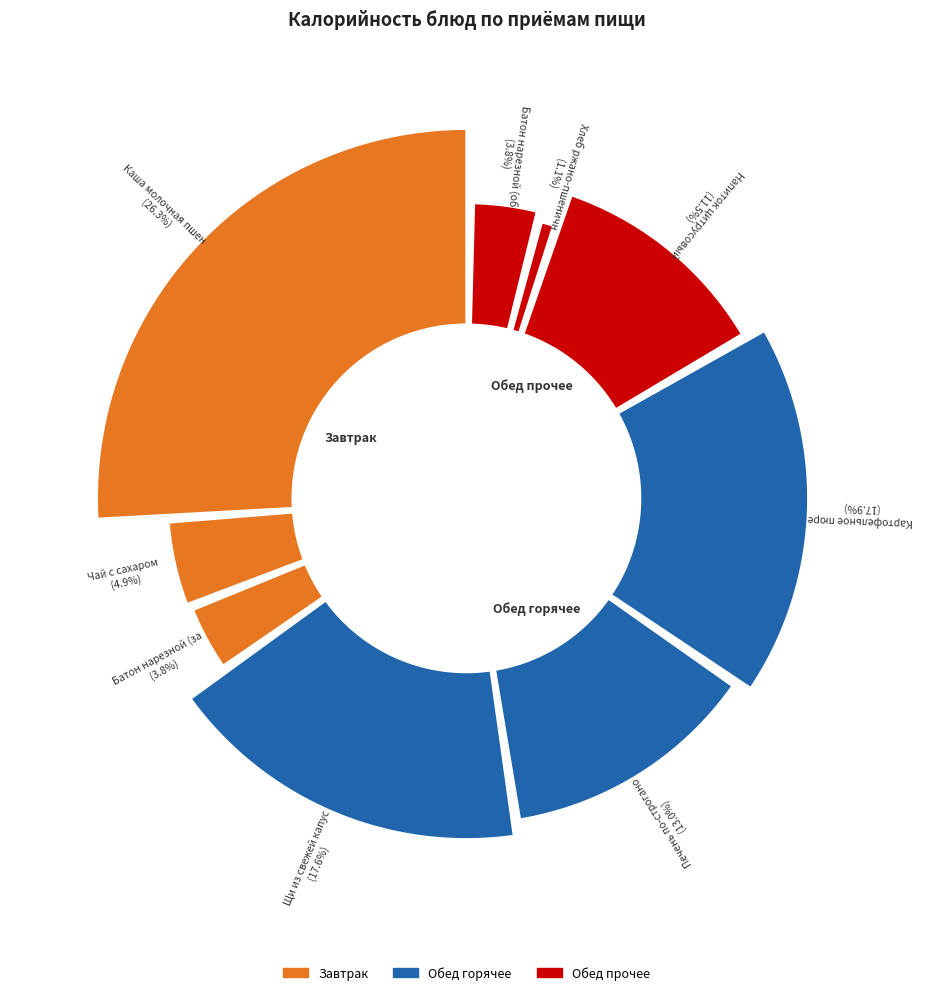

What is the change in value from Напиток цитрусовый to Хлеб ржано-пшеничный?

-128.8